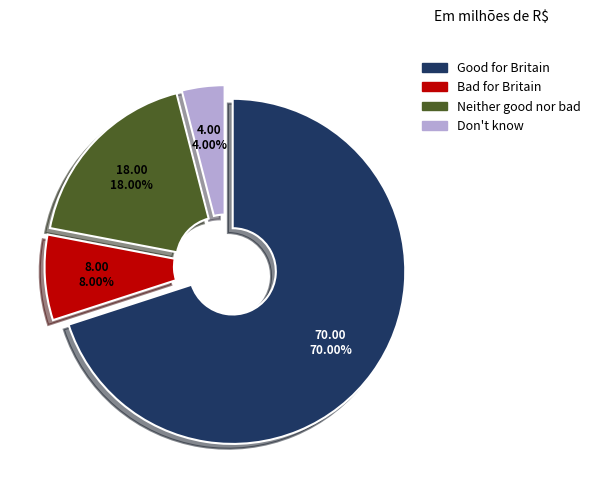

True or false: Good for Britain accounts for 64% of the total.

False